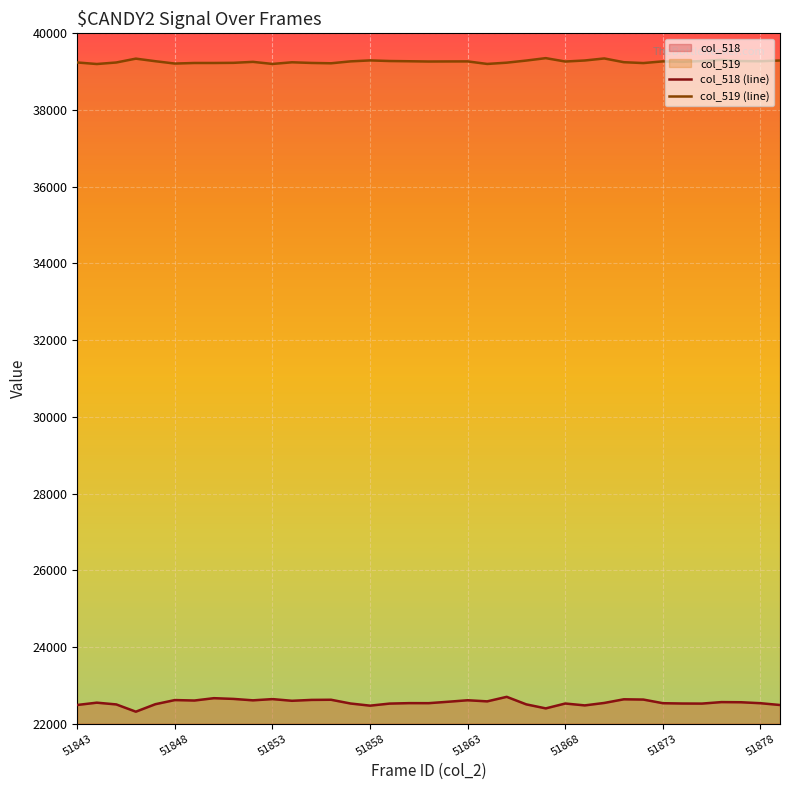

At how many categories does at least one series exceed 22555?

37